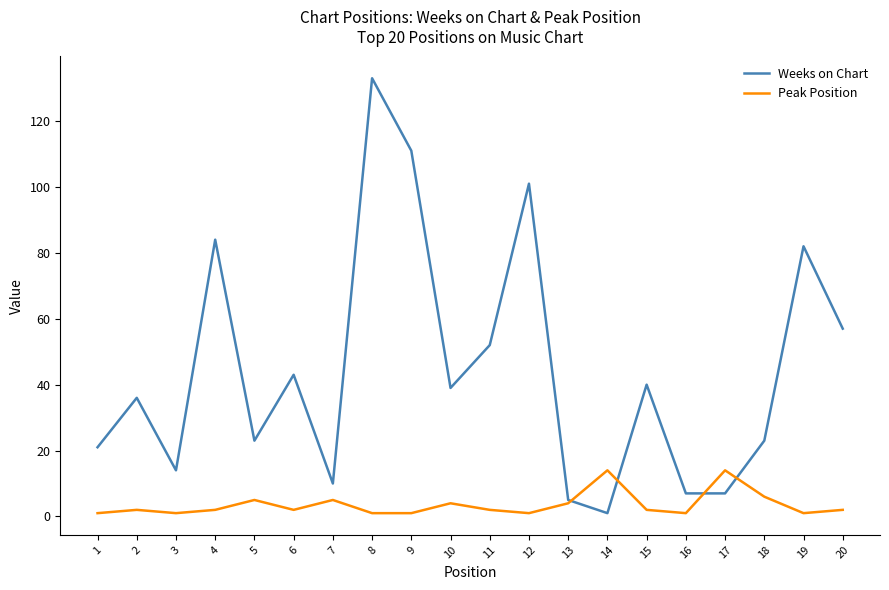

At which category does the chart reach its peak across all series?

8